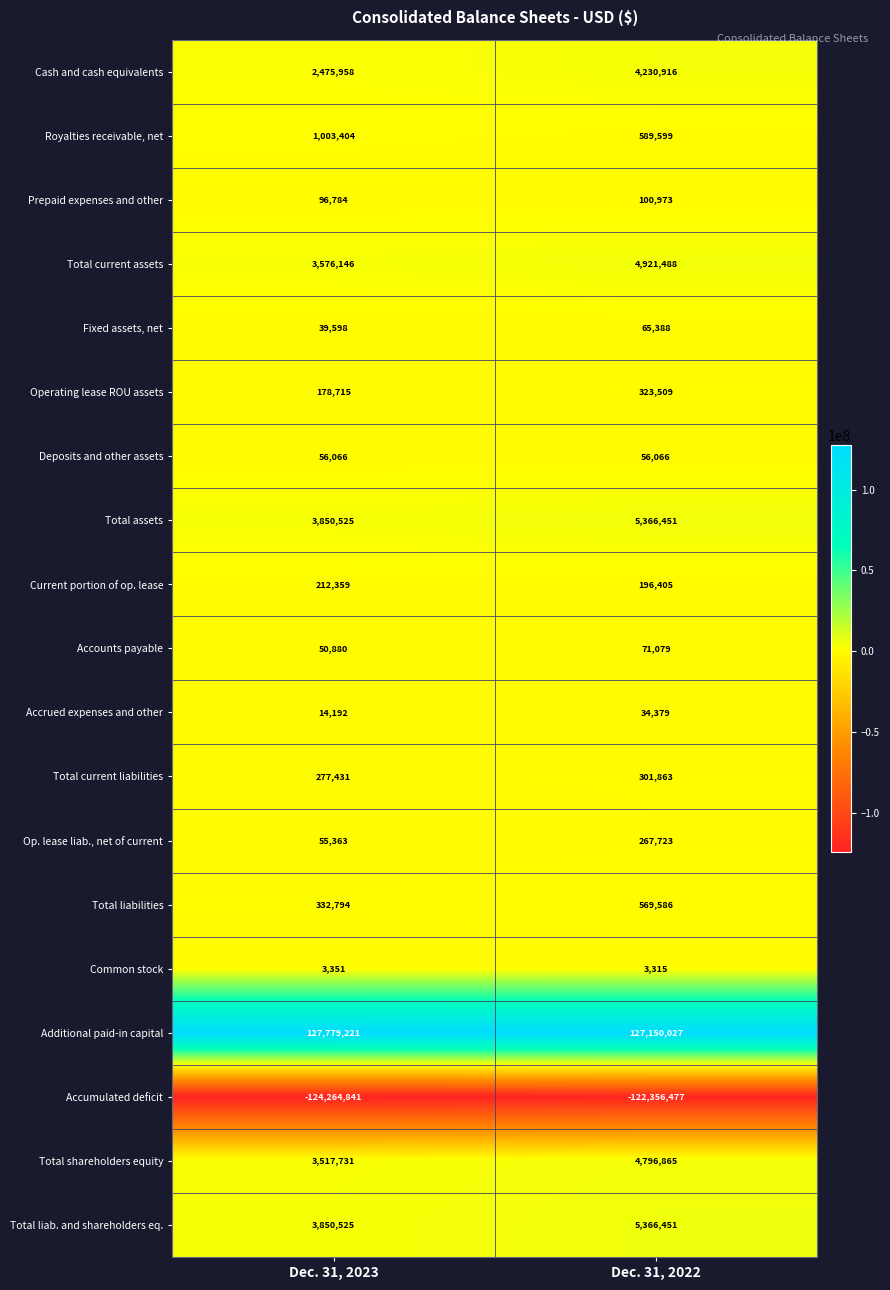

The value of Royalties receivable, net at Dec. 31, 2023 is 299034. True or false?

False